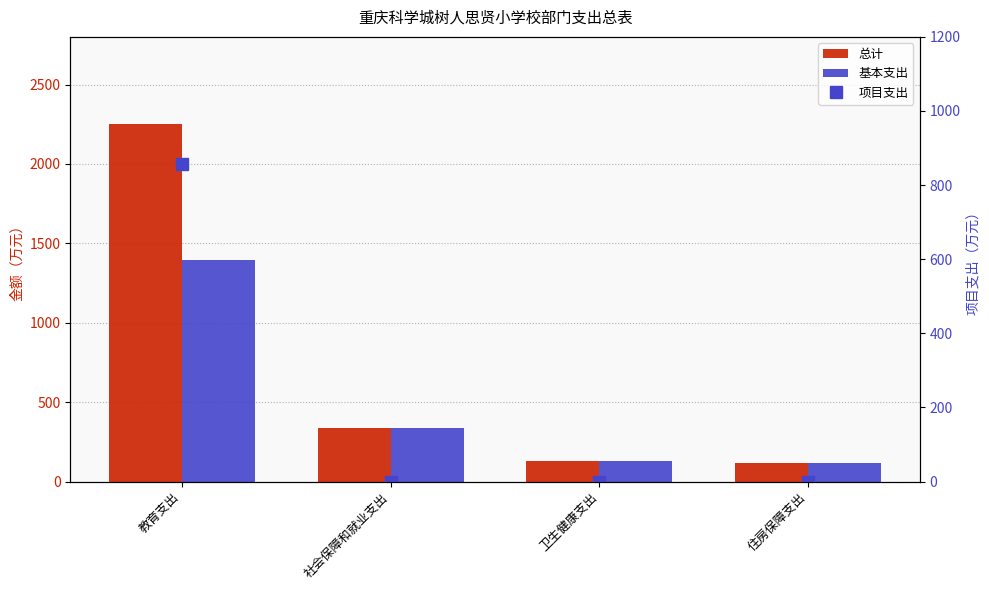

Which series changed the most between 卫生健康支出 and 住房保障支出?

总计